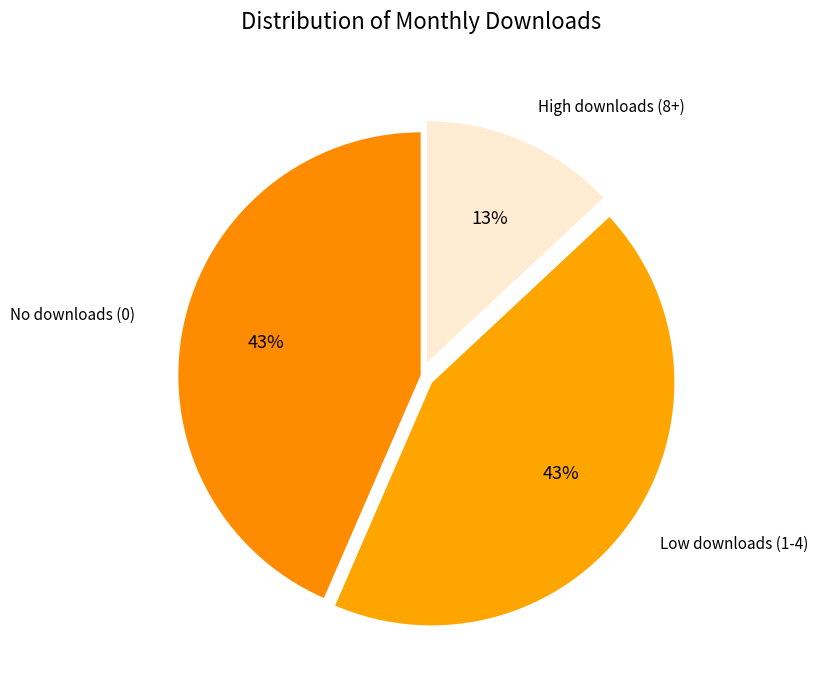

How many segments does this pie chart have?

3